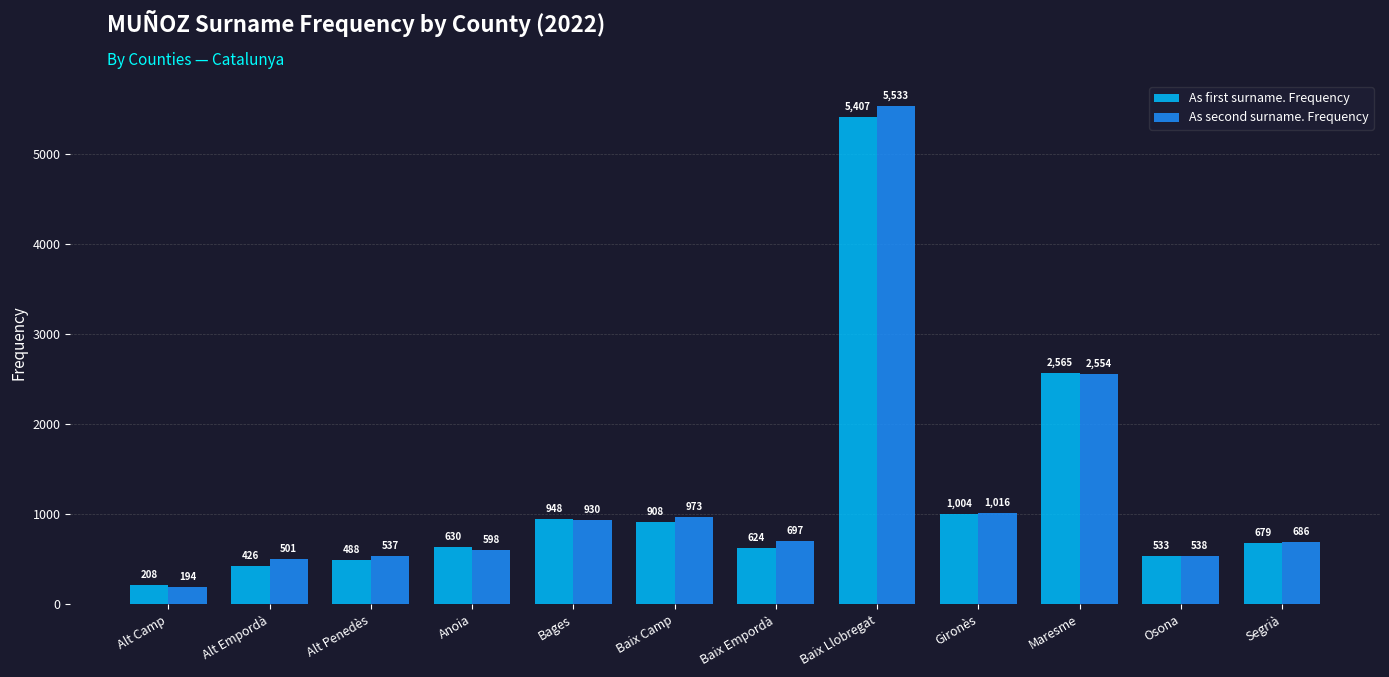

What is the difference between the maximum and minimum values in the As second surname. Frequency series?

5339